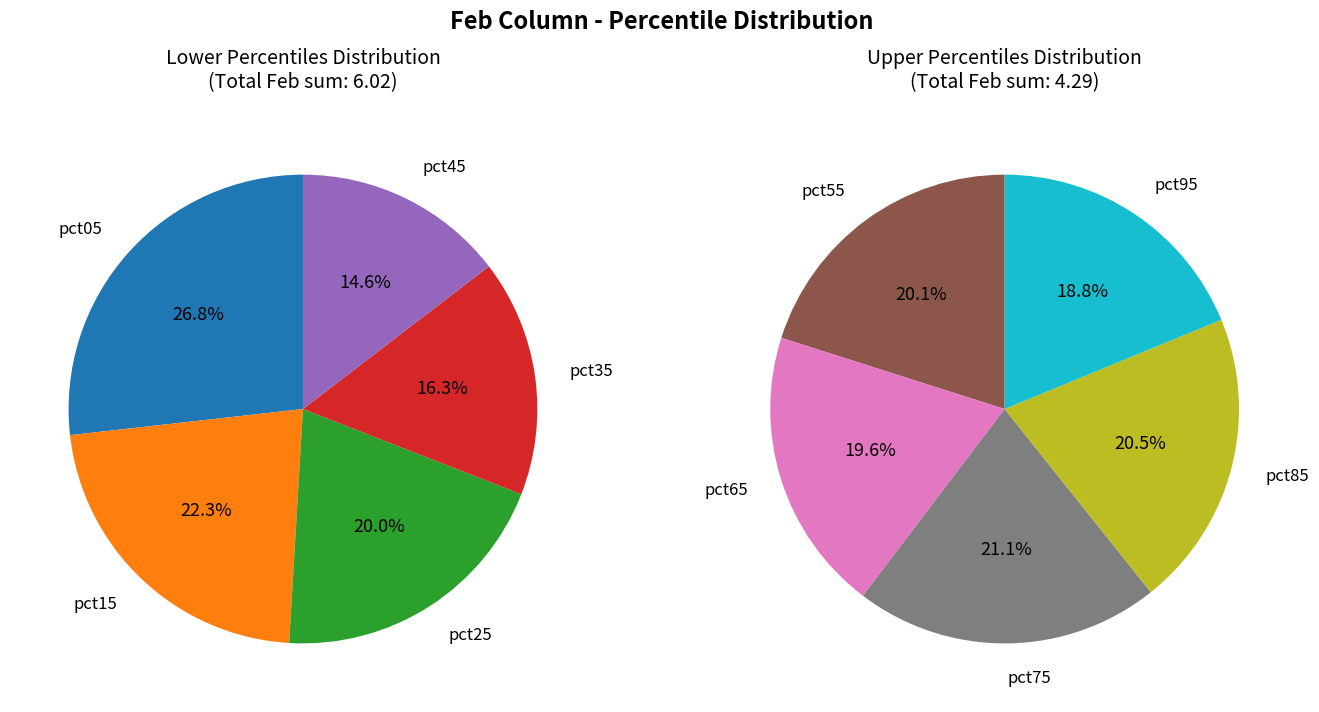

Combined, what portion of the pie is pct75 and pct95?

16.6%